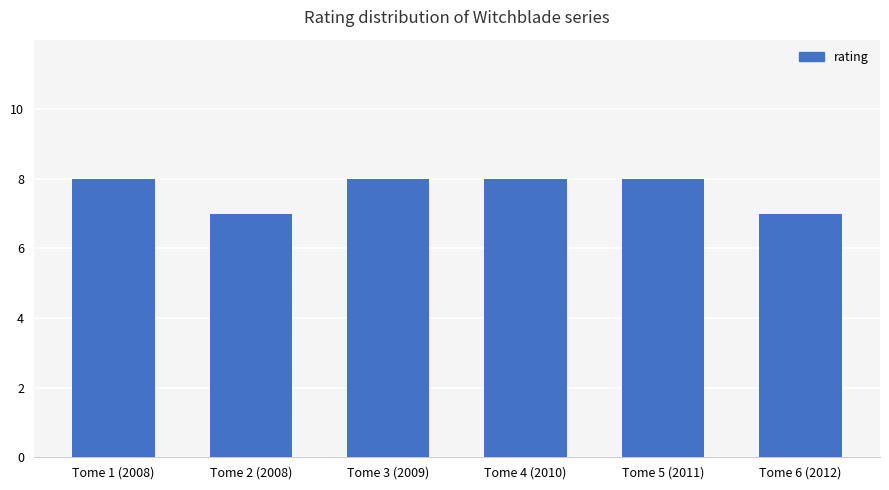

Reading right to left, transcribe all the data shown in this chart.

Tome 6 (2012)=7	Tome 5 (2011)=8	Tome 4 (2010)=8	Tome 3 (2009)=8	Tome 2 (2008)=7	Tome 1 (2008)=8